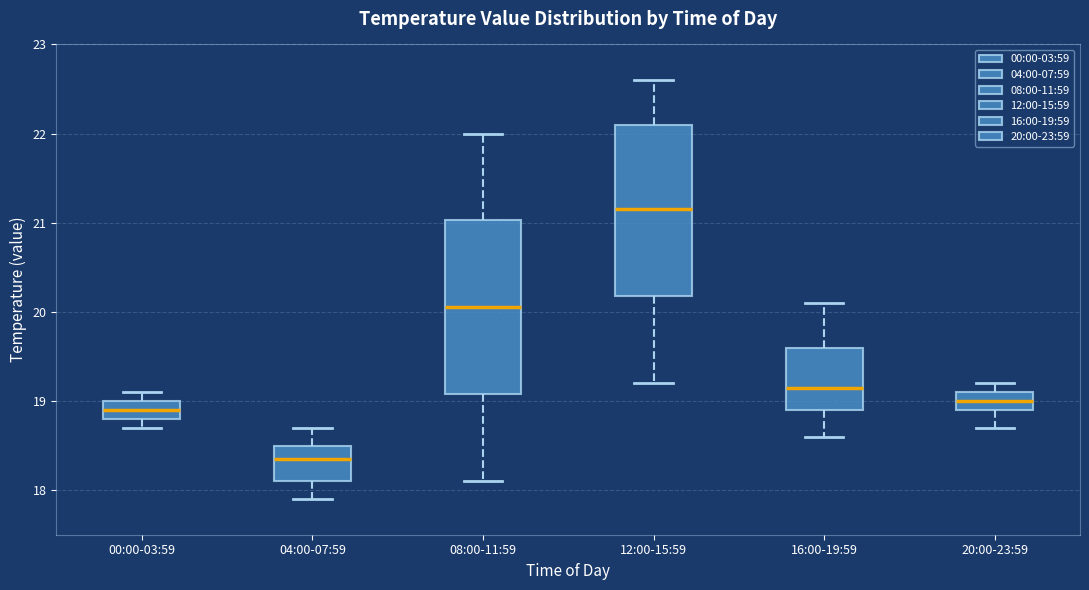

Where does the upper whisker of the box for 00:00-03:59 end on the y-axis? The values are not printed on the chart, so give them approximately, as read against the axis.

19.1